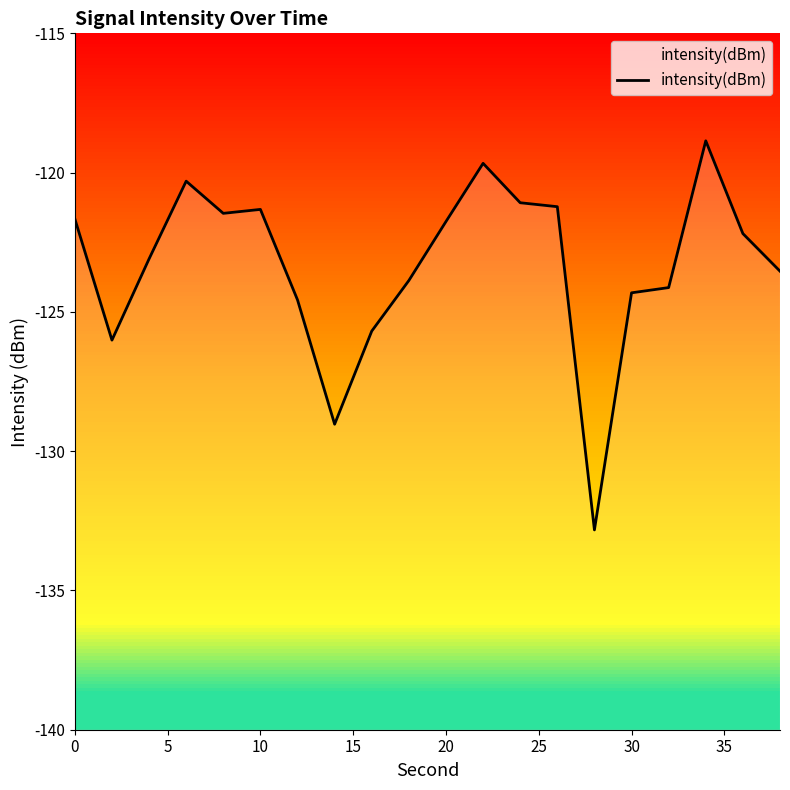

What is the average value?

-123.3